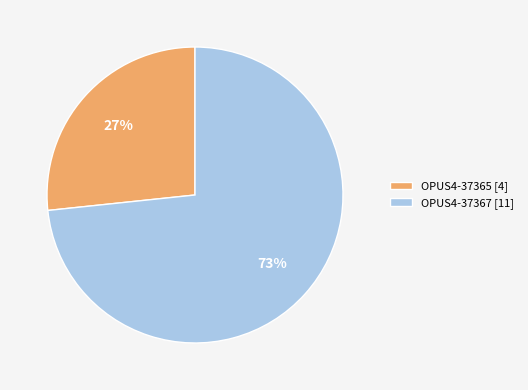

The OPUS4-37365 slice represents 33% of the pie. True or false?

False